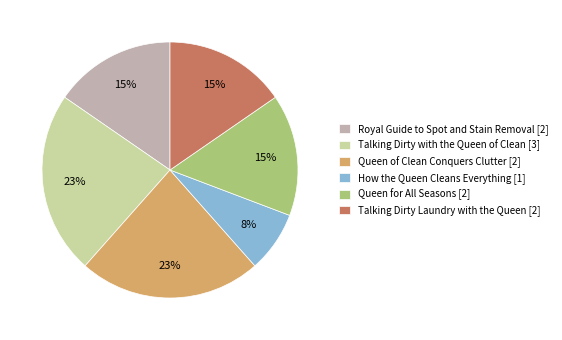

How many segments does this pie chart have?

6